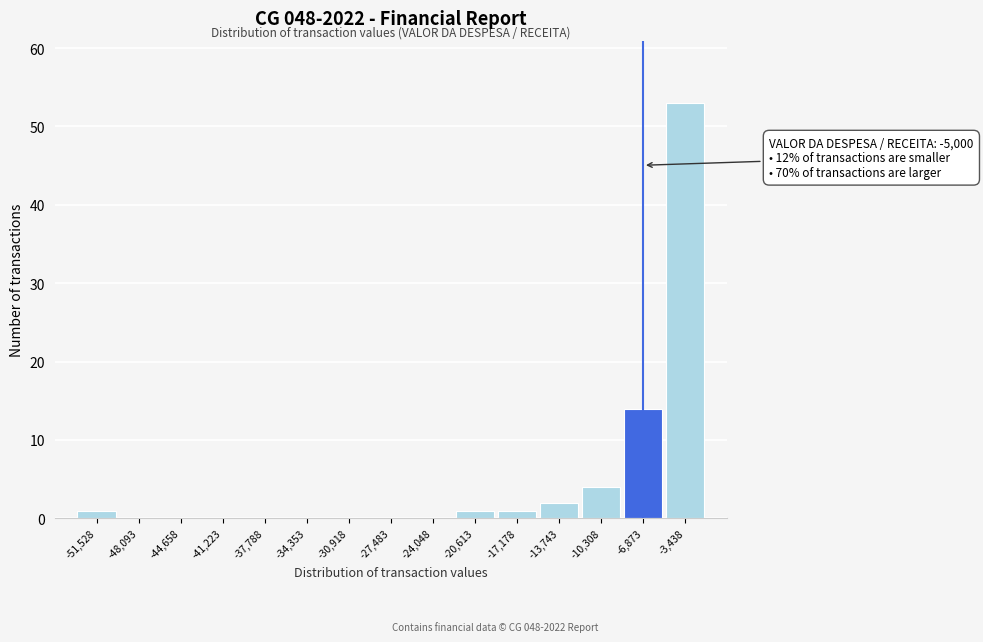

Reading right to left, list all the values displayed in this chart.

-3,438=53	-6,873=14	-10,308=4	-13,743=2	-17,178=1	-20,613=1	-24,048=0	-27,483=0	-30,918=0	-34,353=0	-37,788=0	-41,223=0	-44,658=0	-48,093=0	-51,528=1